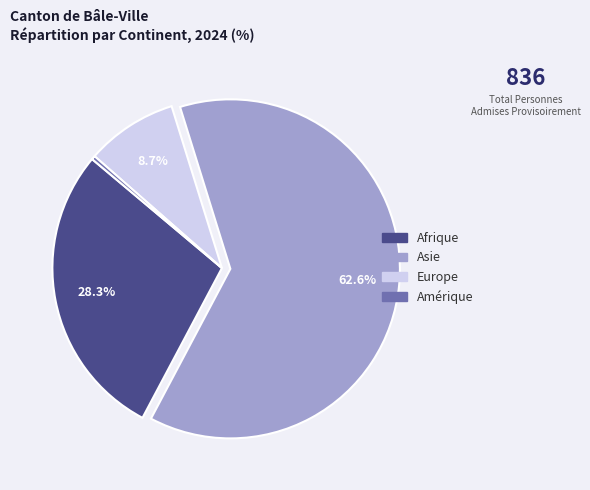

Does any single category account for the majority?

Yes